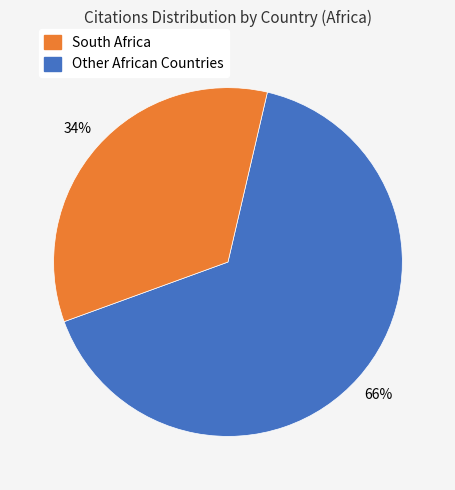

To the nearest percent, what is the difference between the largest and smallest slice percentages?

32%